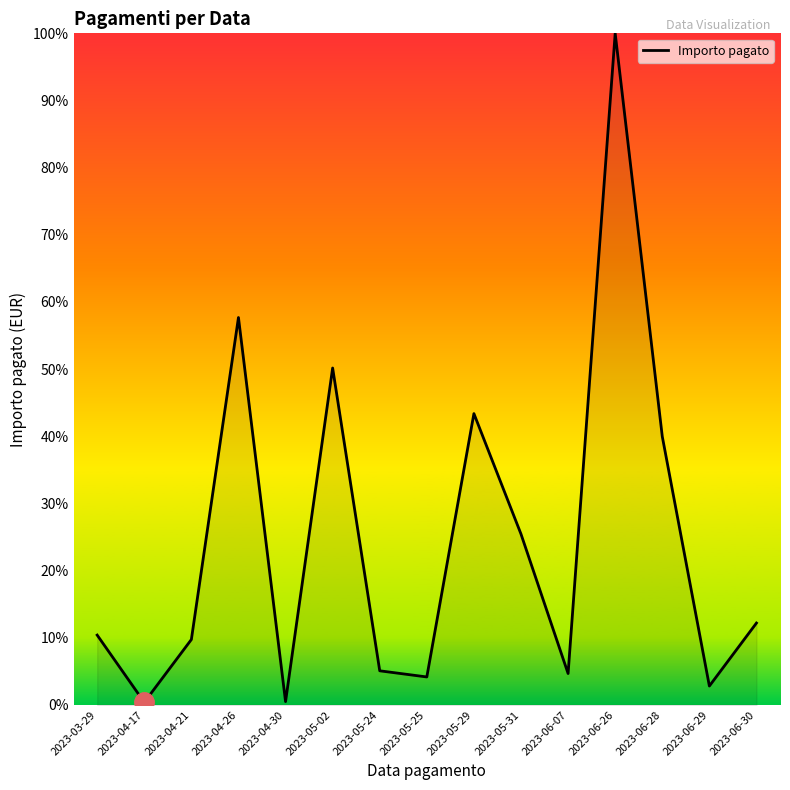

The value at 2023-05-24 is 5.1. True or false?

True